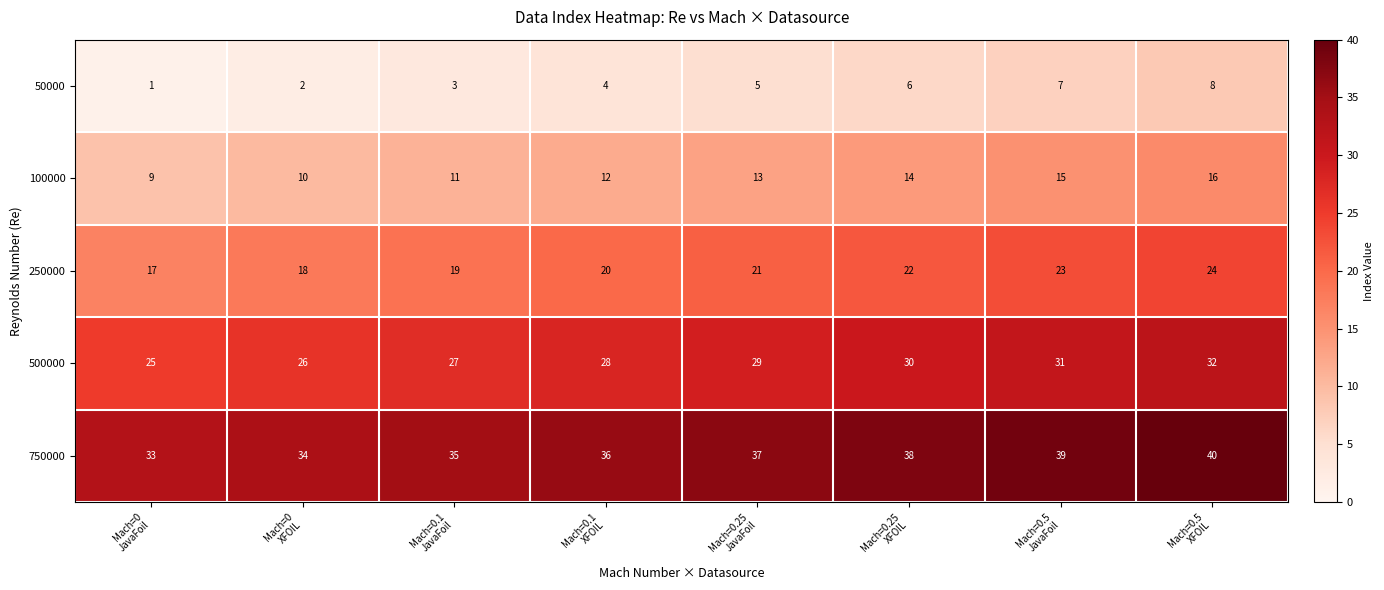

What is the difference between the maximum and minimum values in the 500000 series?

7